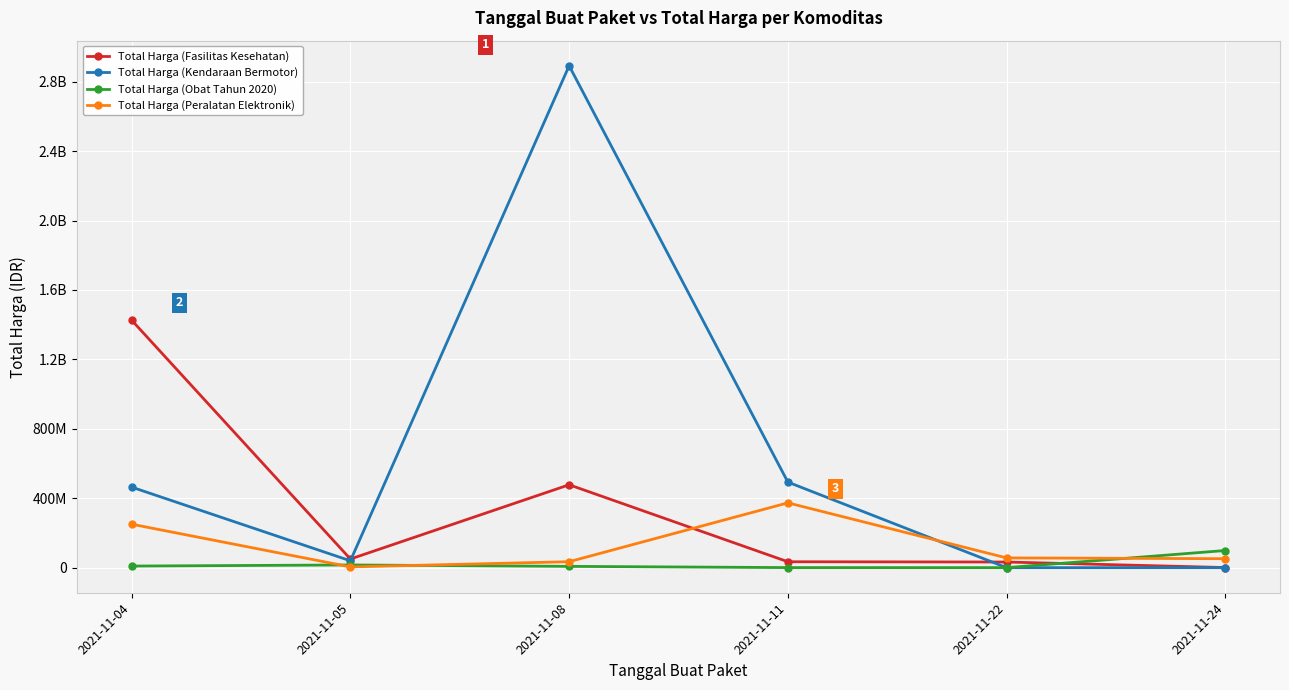

The Total Harga (Kendaraan Bermotor) series shows 103063631 at 2021-11-11. True or false?

False